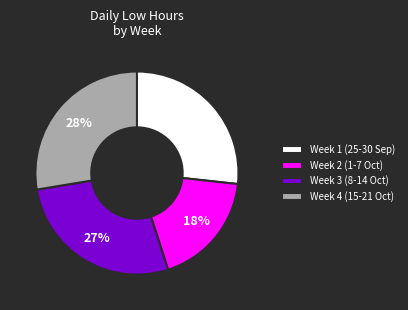

What percentage is the Week 1 (25-30 Sep) slice, to the nearest percent?

27%